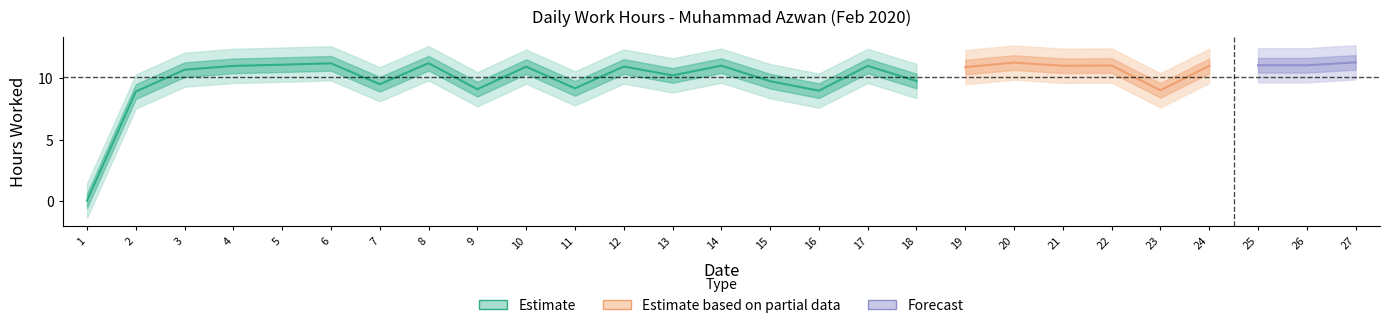

Where does the data first go above 10?

3